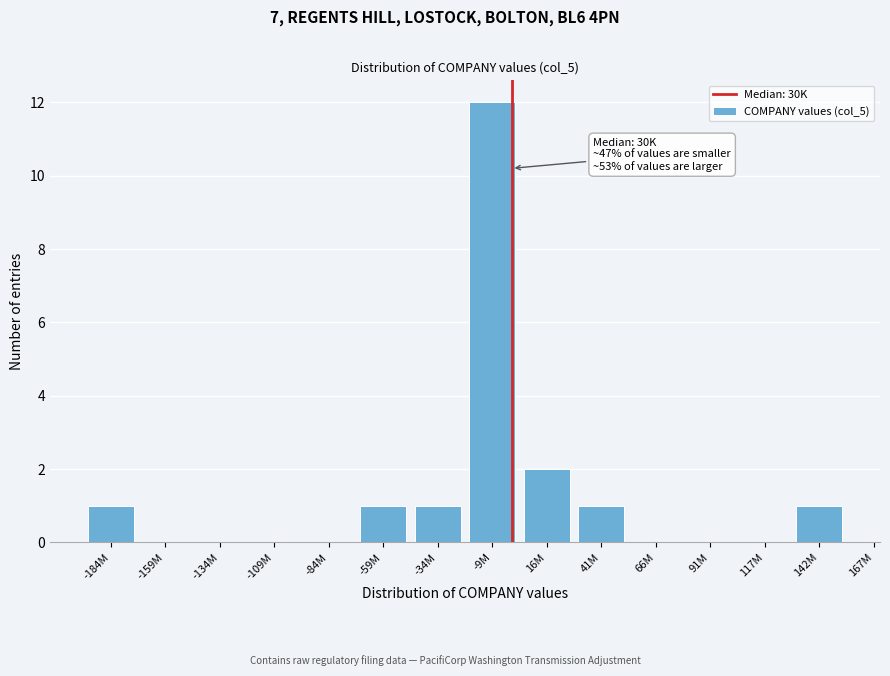

Reading right to left, transcribe all the data shown in this chart.

142M=1	117M=0	91M=0	66M=0	41M=1	16M=2	-9M=12	-34M=1	-59M=1	-84M=0	-109M=0	-134M=0	-159M=0	-184M=1